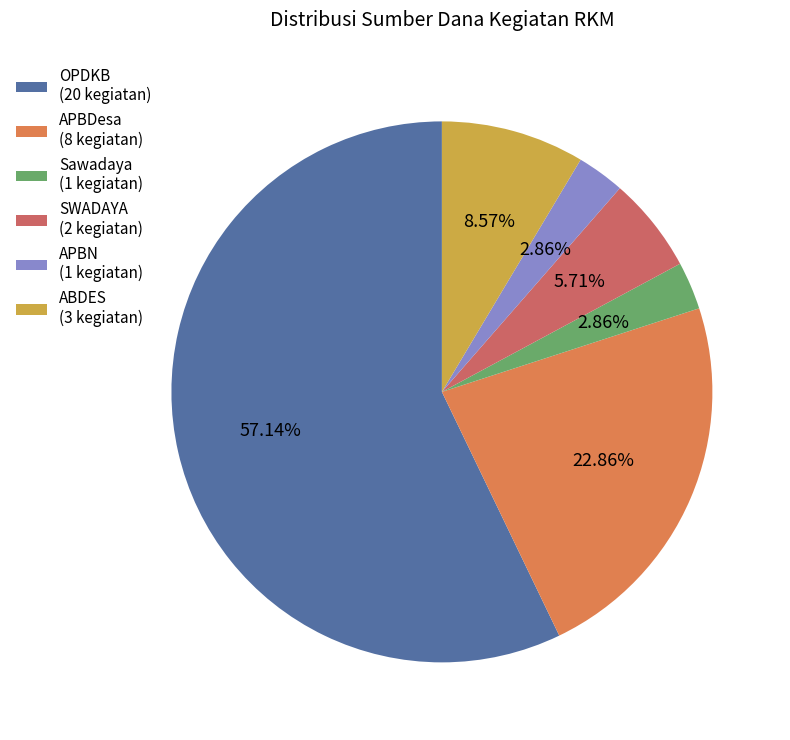

Is it true that OPDKB is 57% of the pie?

True